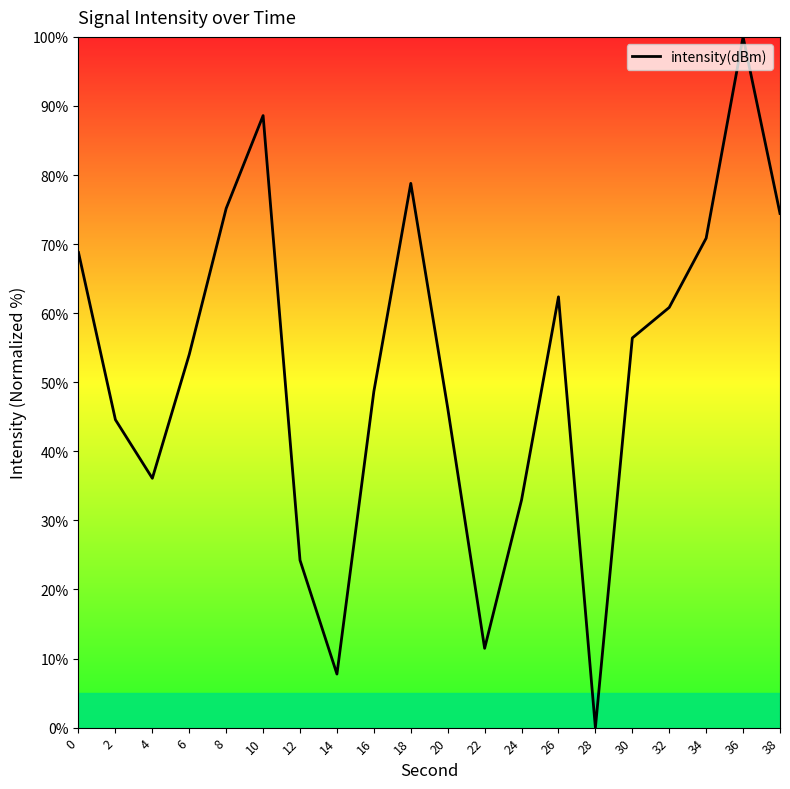

True or false: the data shows 100.0 at 36.

True